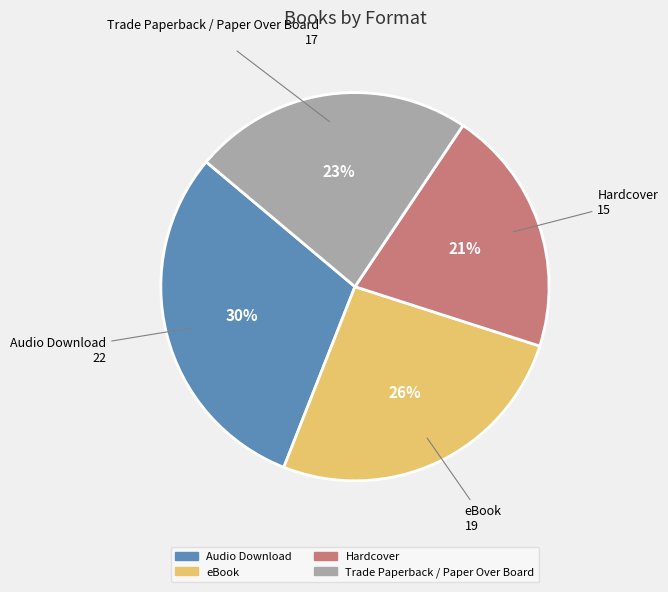

Combined, do Audio Download and Hardcover account for over 50%?

Yes